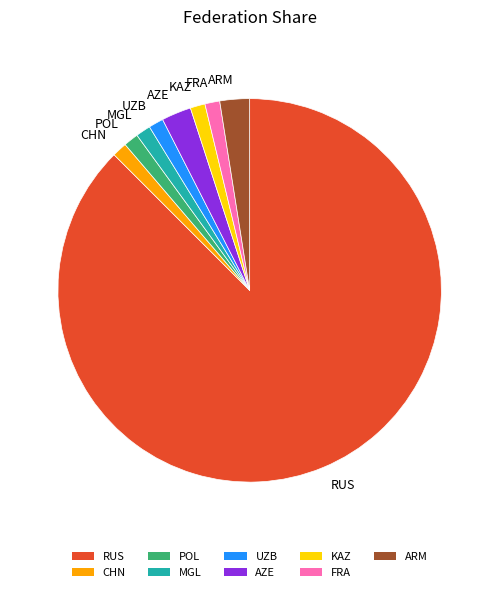

Approximately how many times larger is the value at RUS compared to KAZ?

70.0